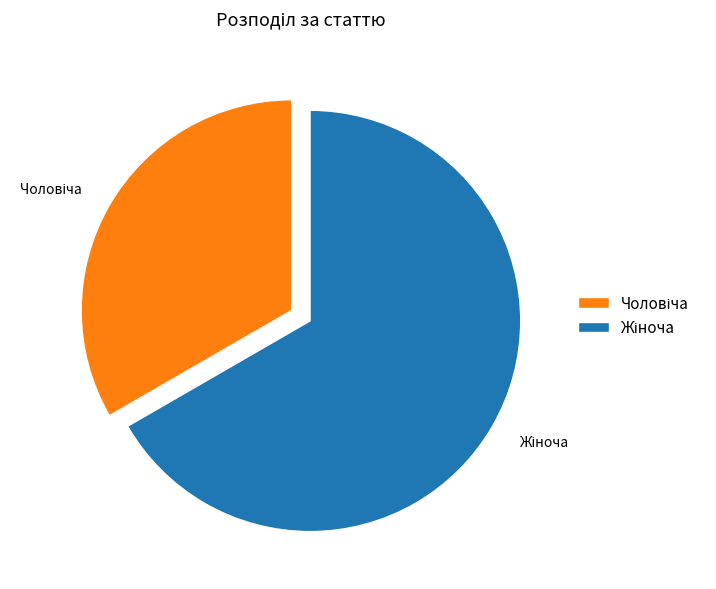

Does any single category account for the majority?

Yes